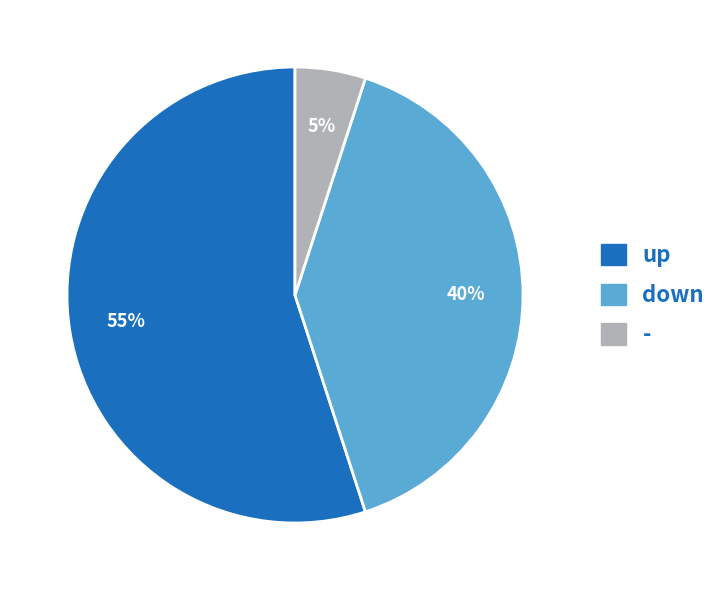

Is the sum of - and down greater than half?

No